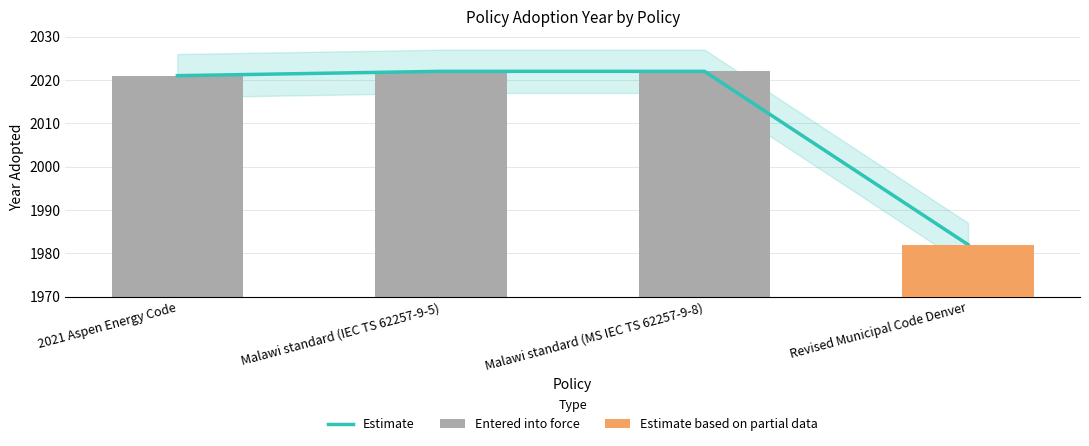

Reading left to right, transcribe all the data shown in this chart.

Estimate: 2021 Aspen Energy Code=2021	Malawi standard (IEC TS 62257-9-5)=2022	Malawi standard (MS IEC TS 62257-9-8)=2022	Revised Municipal Code Denver=1982
Entered into force: 2021 Aspen Energy Code=2021	Malawi standard (IEC TS 62257-9-5)=2022	Malawi standard (MS IEC TS 62257-9-8)=2022	Revised Municipal Code Denver=1982